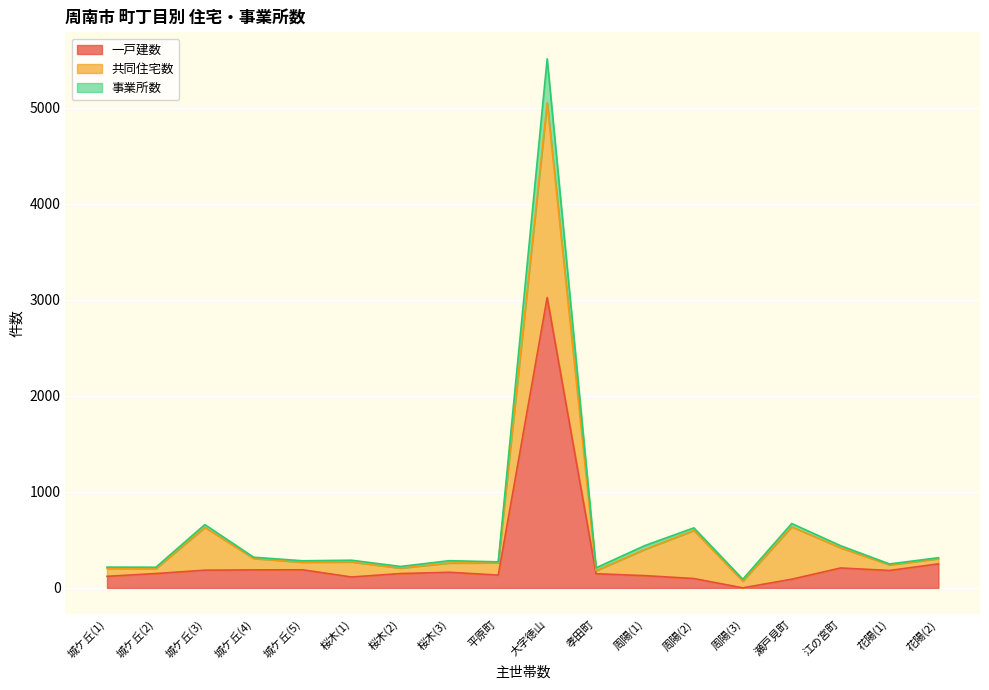

What is the value of the 事業所数 point at the 9th from the left?

271